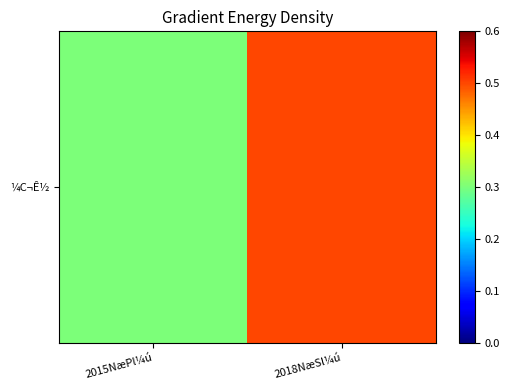

True or false: the data shows 0.3 at 2015NæPl¼ú.

True